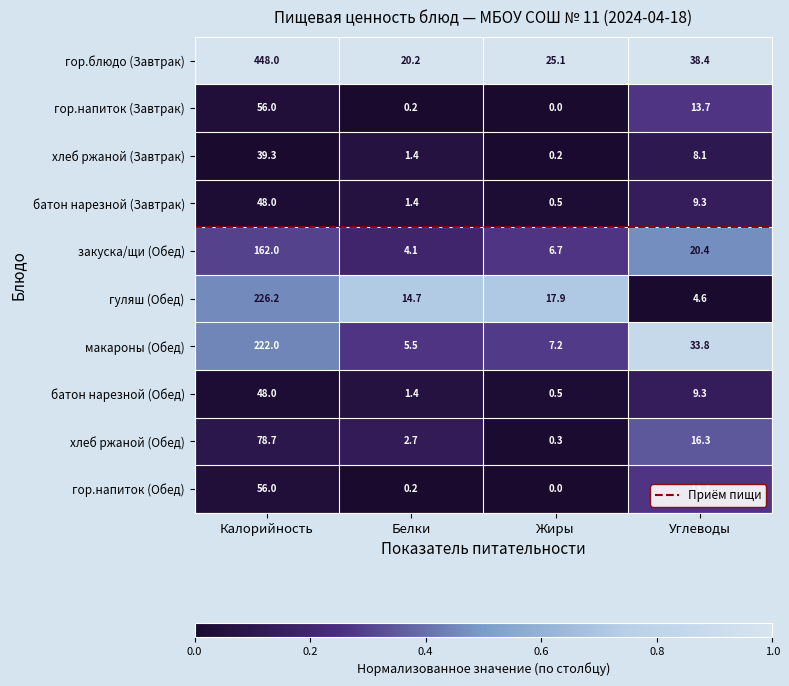

At which label does гор.блюдо (Завтрак) first exceed 38?

Калорийность